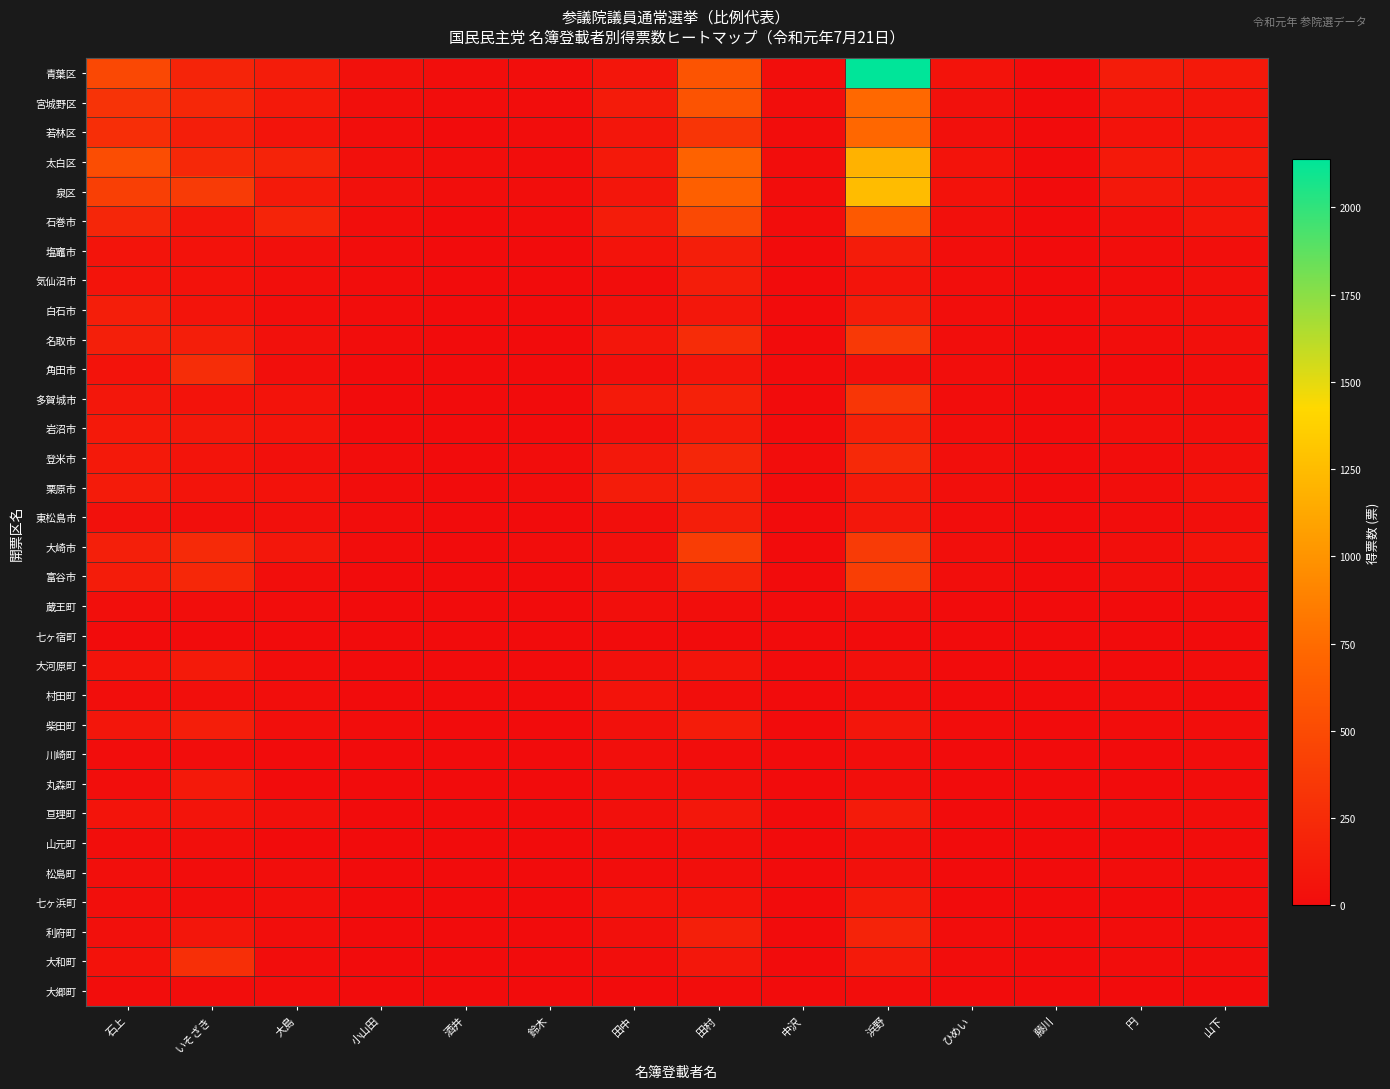

At which category is the sum across all series the highest?

浜野